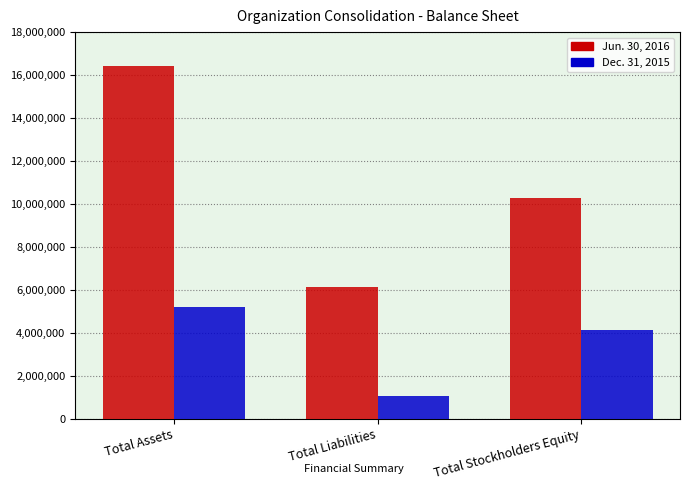

How many groups of bars are there?

3